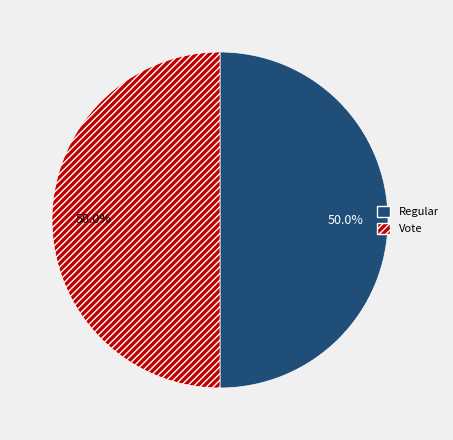

Approximately how many times larger is the value at Vote compared to Regular?

1.0